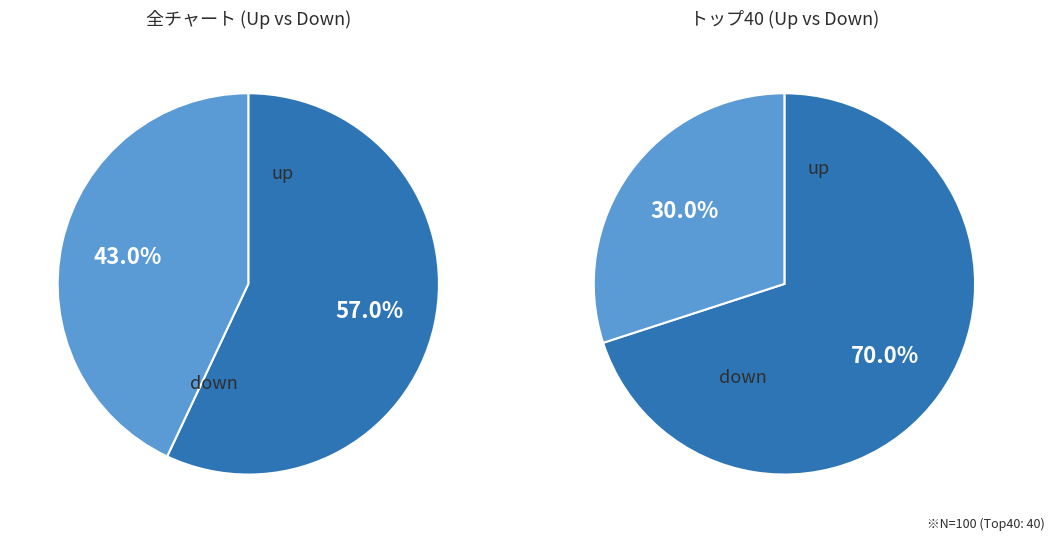

How many slices are in this pie chart?

2